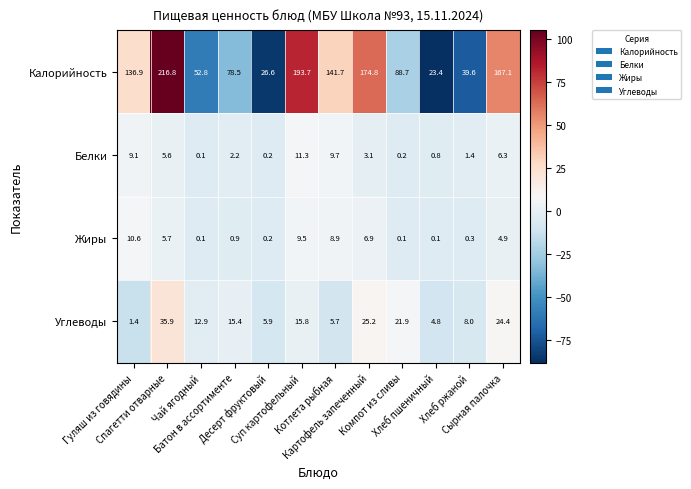

What is the minimum value for Углеводы?

1.4